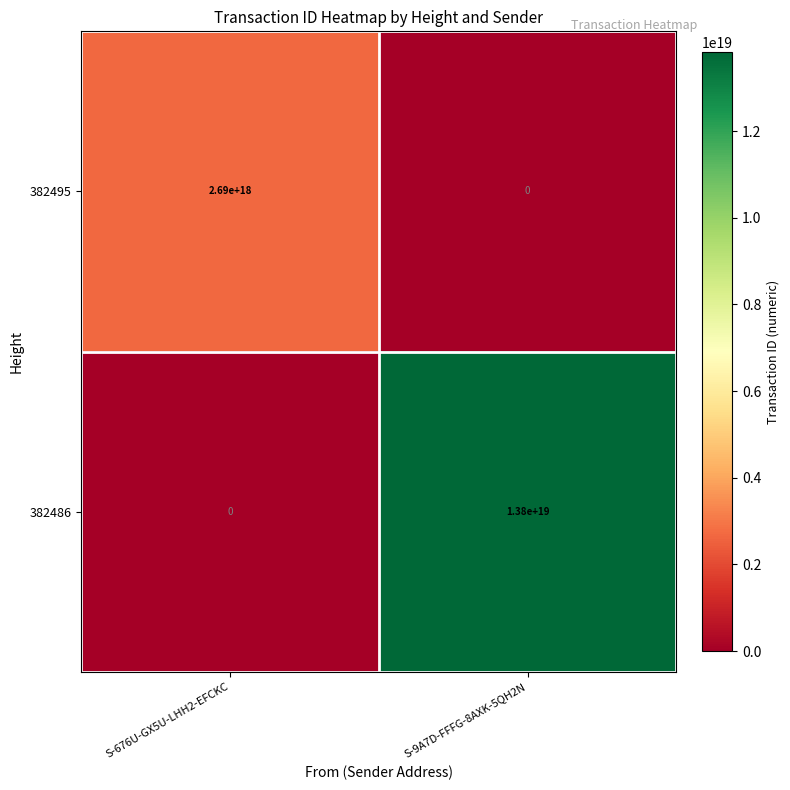

Which category has the highest value across all series?

S-9A7D-FFFG-8AXK-5QH2N